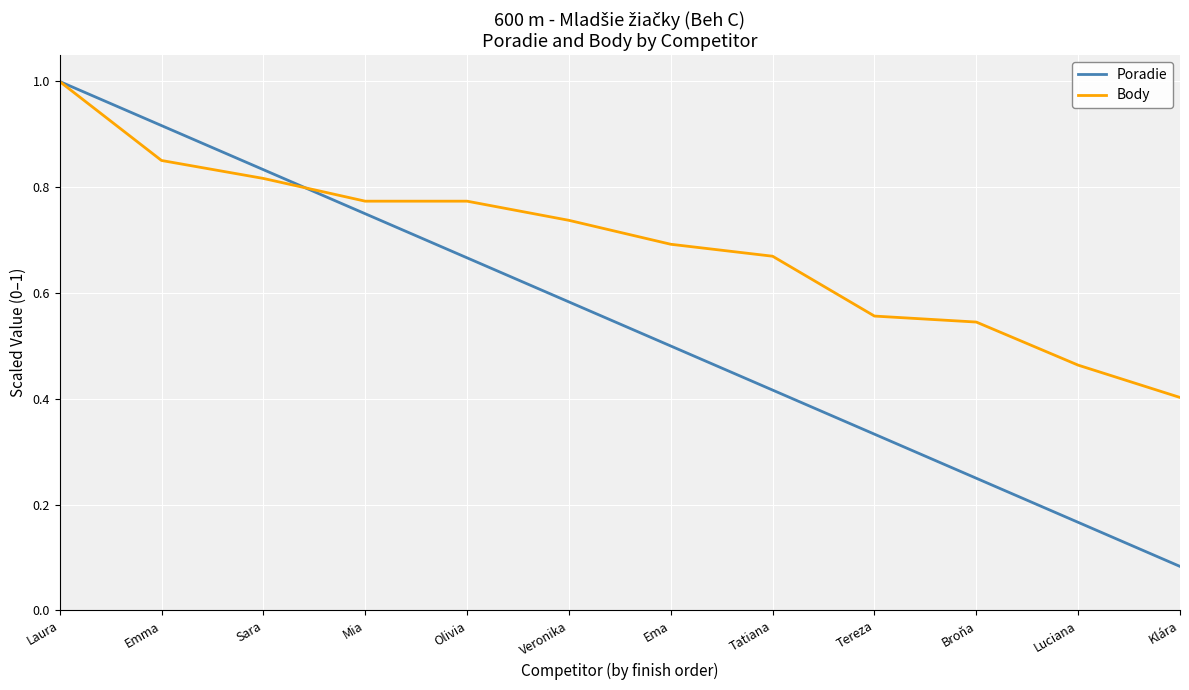

Is the value of Body at Mia greater than the value of Poradie at Veronika?

Yes